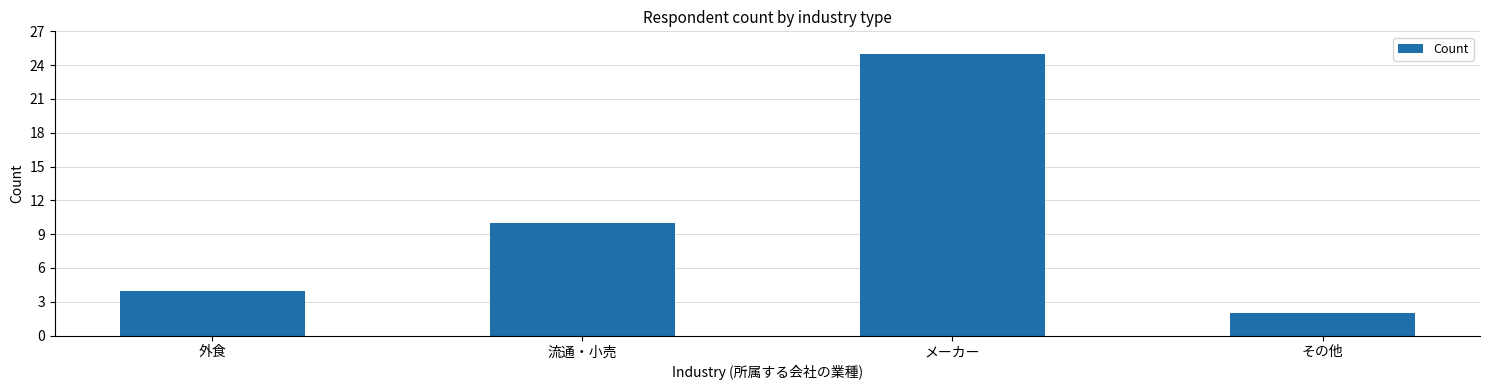

What is the maximum value shown in the chart?

25